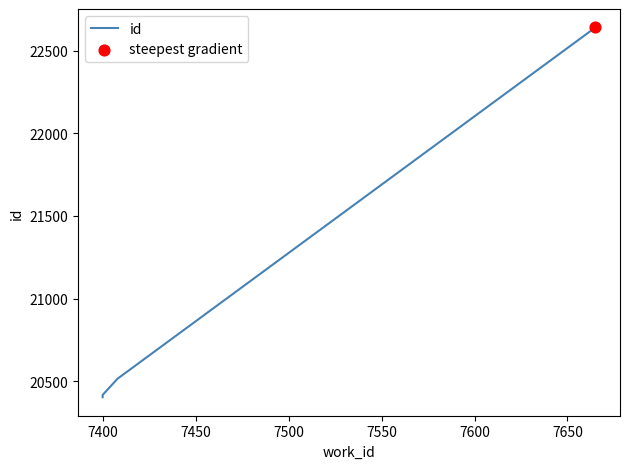

Which has a higher value, 7500 or 7400?

7500